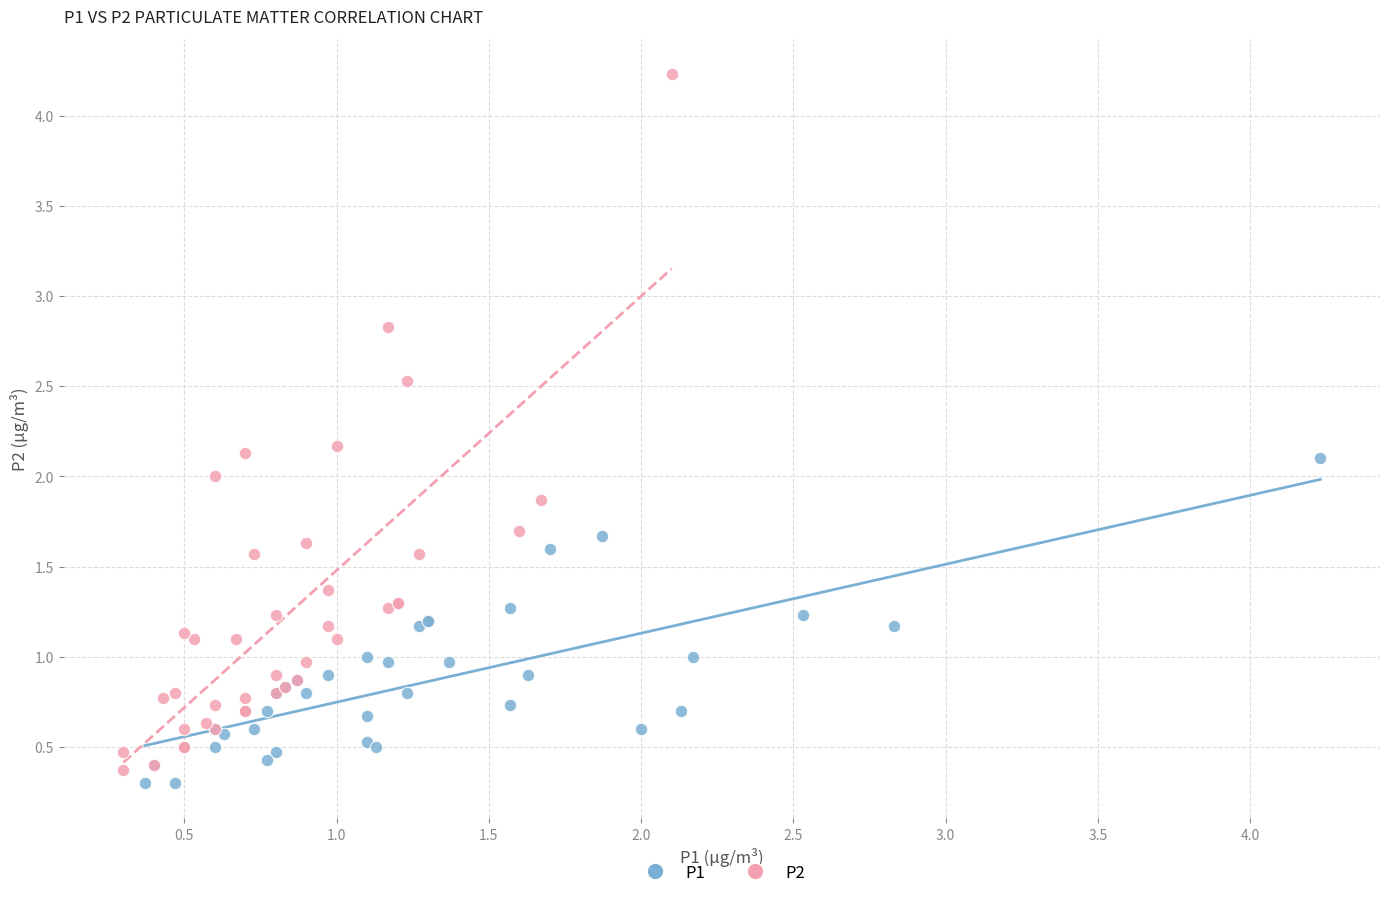

Which series has the widest spread of Y values?

P2